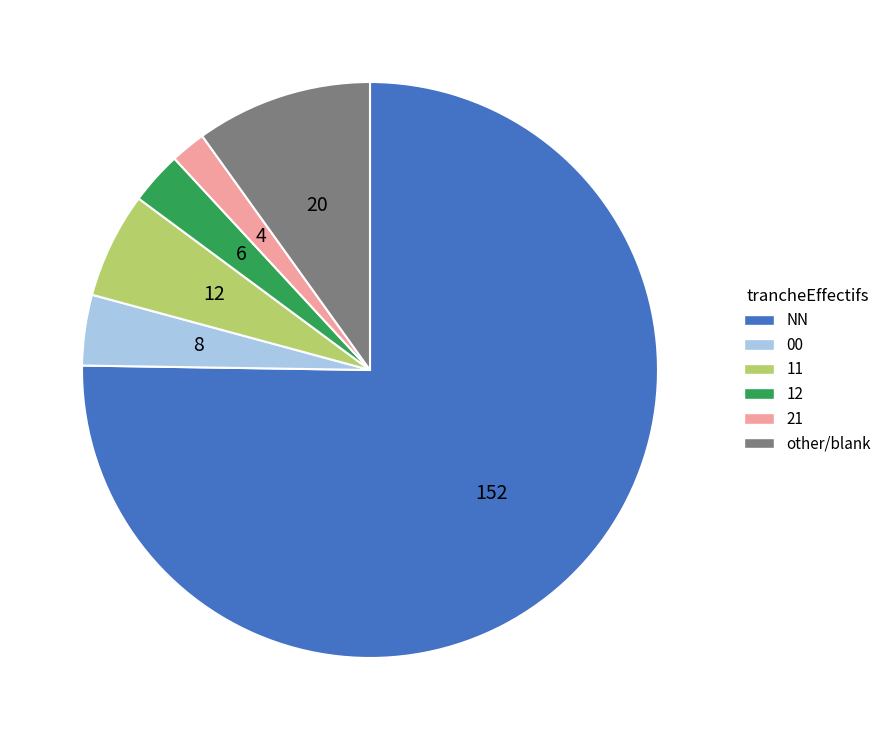

Which category has the smallest portion of the pie?

21